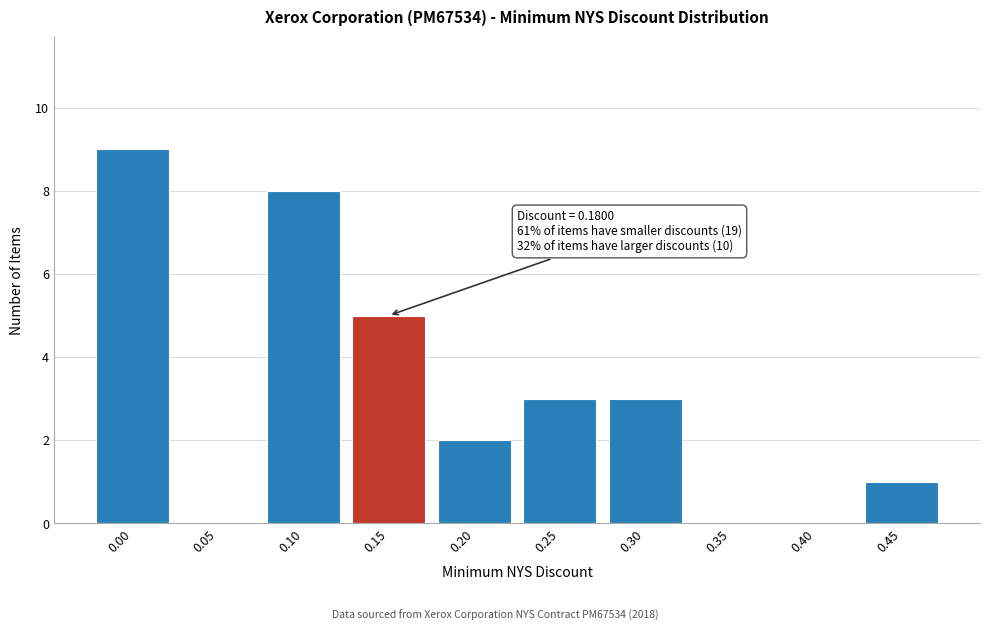

Reading left to right, list all the values displayed in this chart.

0.00=9	0.05=0	0.10=8	0.15=5	0.20=2	0.25=3	0.30=3	0.35=0	0.40=0	0.45=1